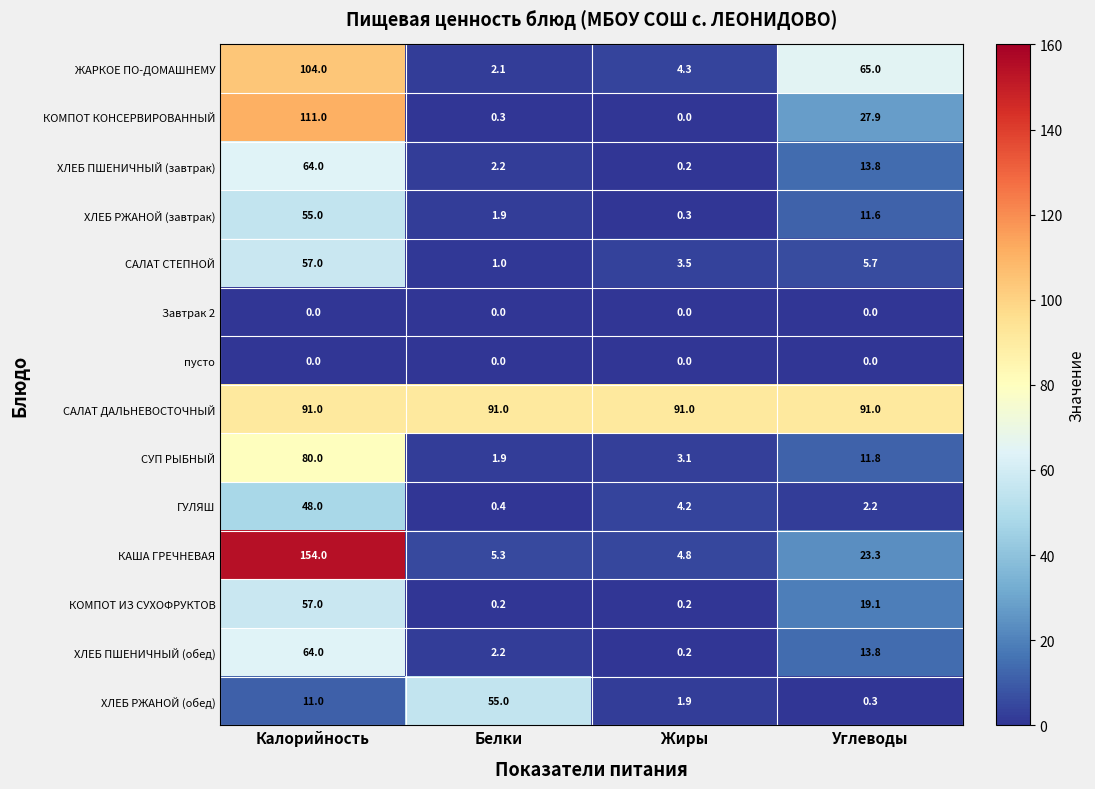

At which label does ХЛЕБ РЖАНОЙ (завтрак) first exceed 11?

Калорийность